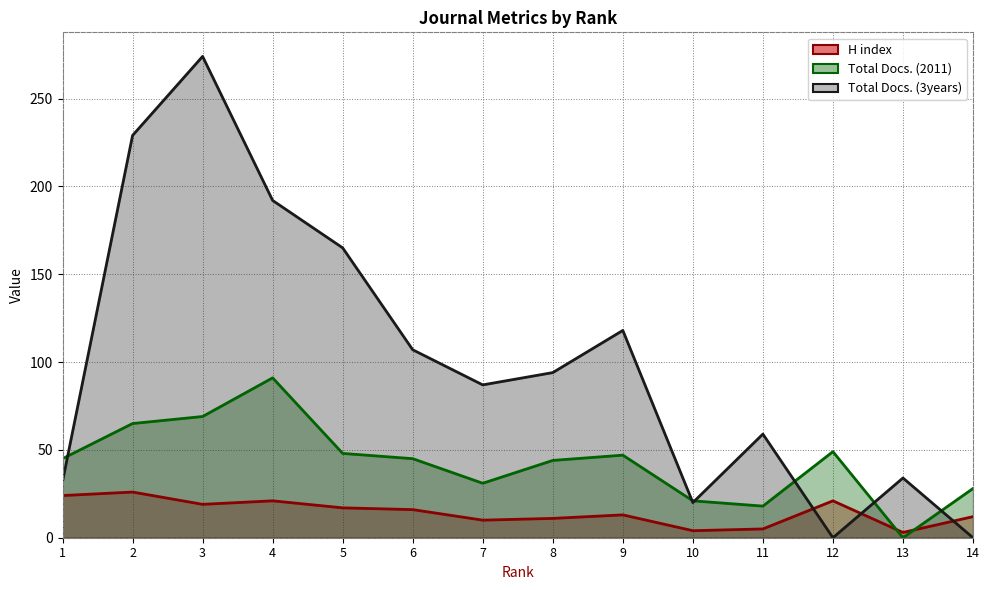

Where is the first local maximum for Total Docs. (2011)?

4